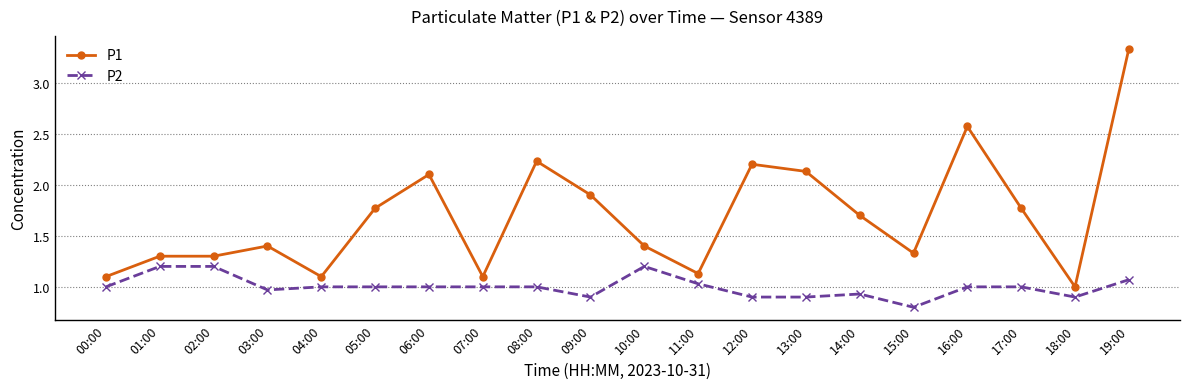

True or false: P1 has more than 0 points higher than both neighbors.

True